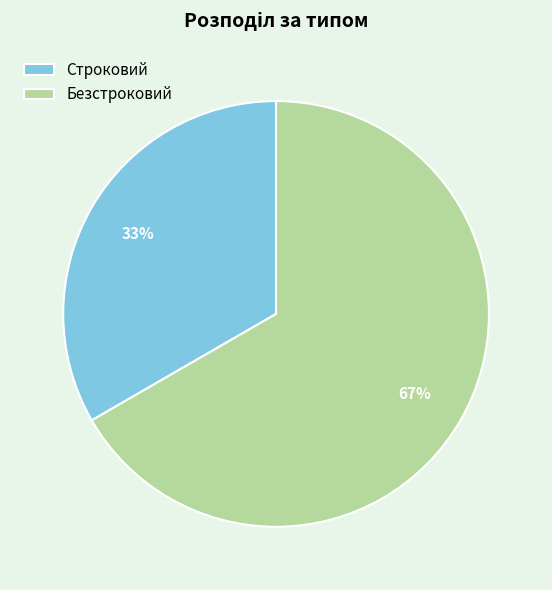

How many segments does this pie chart have?

2